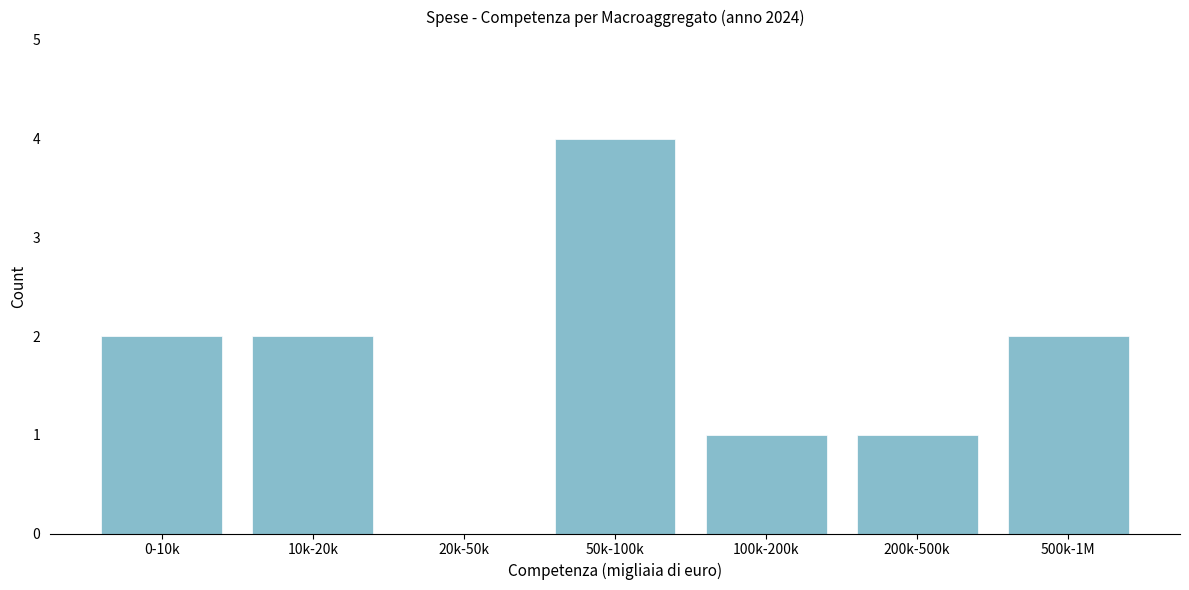

Reading right to left, transcribe all the data shown in this chart.

500k-1M=2	200k-500k=1	100k-200k=1	50k-100k=4	20k-50k=0	10k-20k=2	0-10k=2